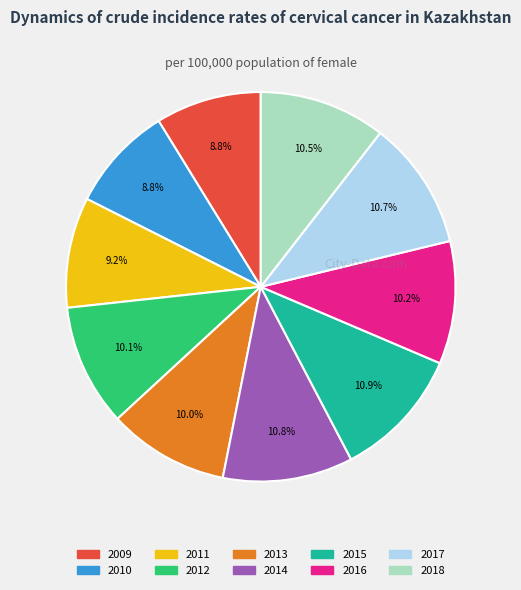

Is there a majority slice in this chart?

No